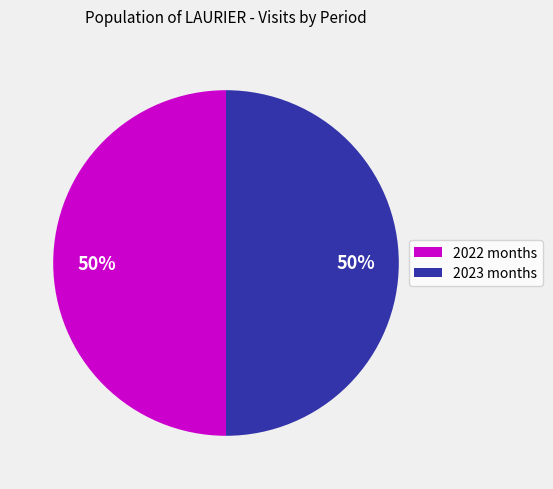

To the nearest percent, what percentage of the pie is 2022 months?

50%